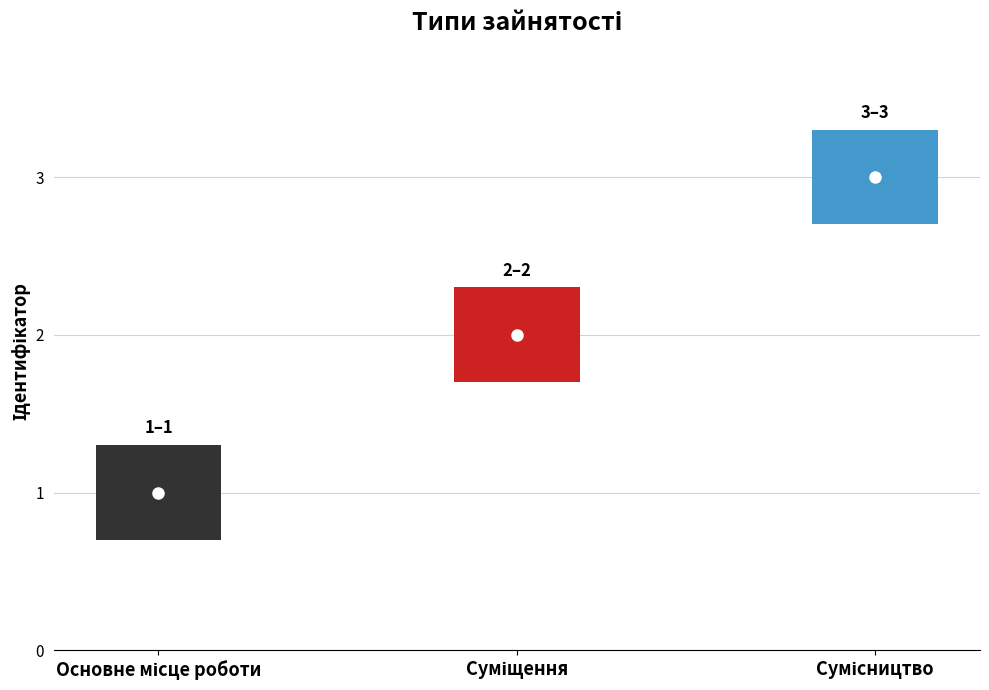

How many bars are there in total?

3